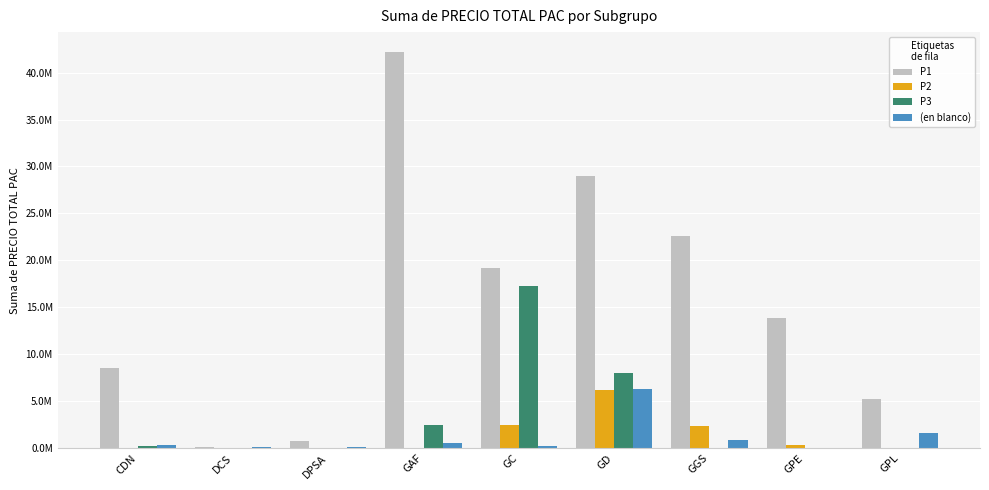

What are all the series names shown in the legend?

P1, P2, P3, (en blanco)